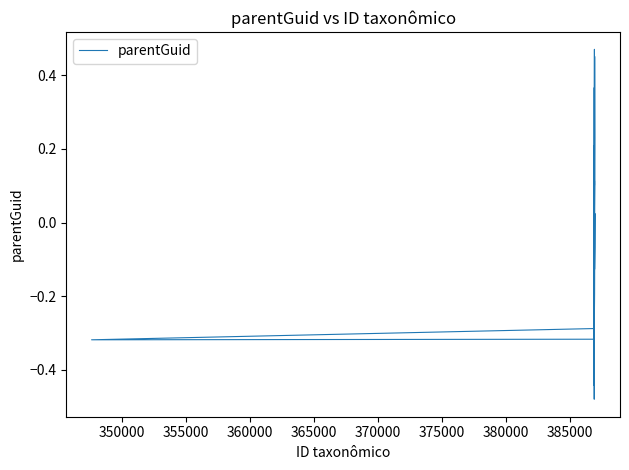

What is the value of the 15th point from the left?

-0.3